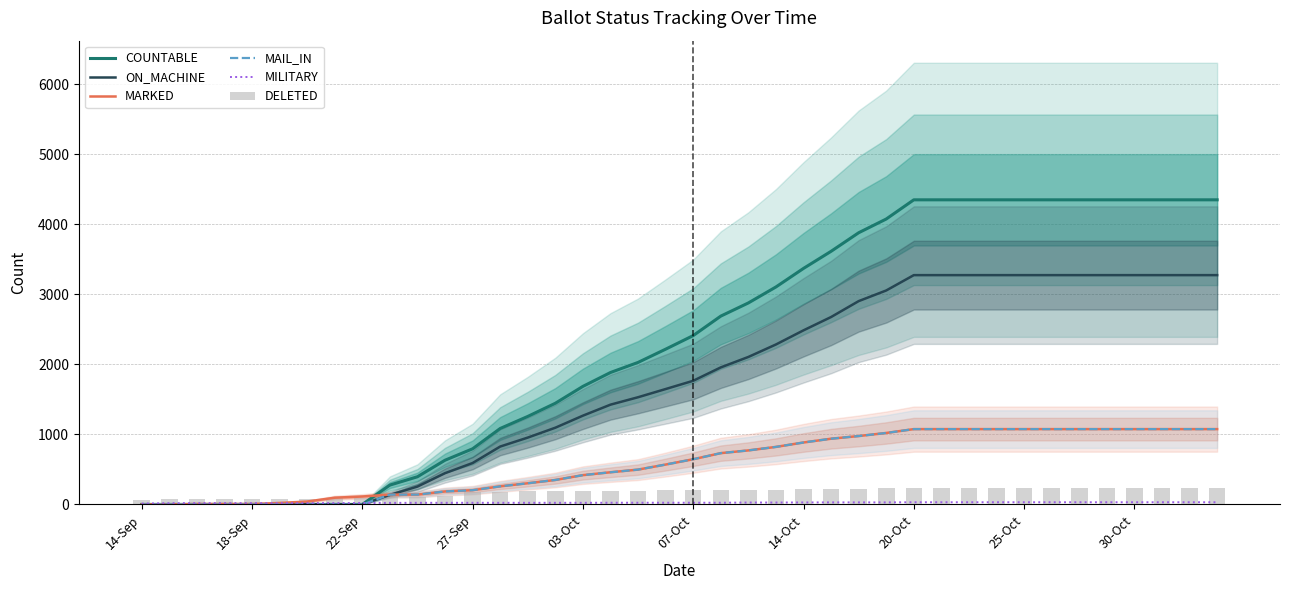

At which label does ON_MACHINE reach its minimum?

14-Sep